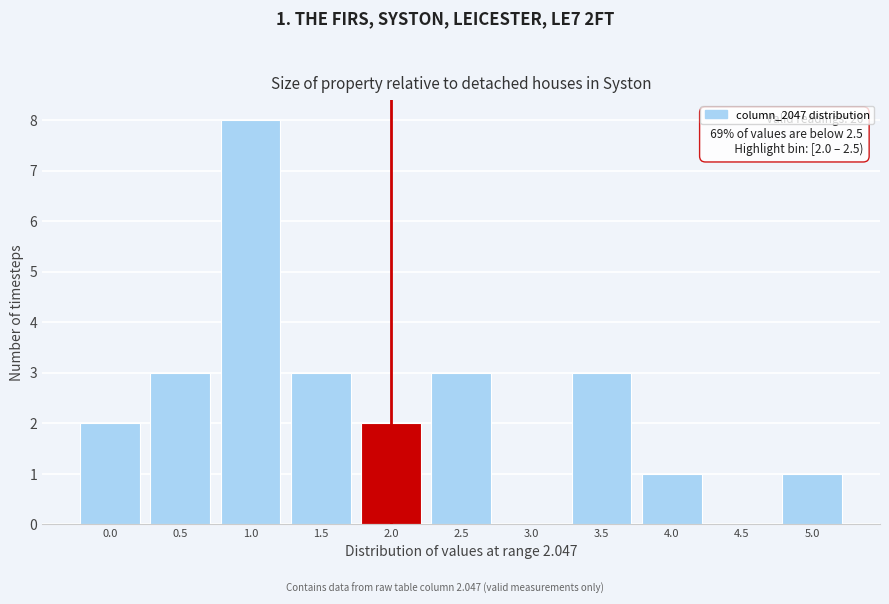

Reading left to right, list all the values displayed in this chart.

0.0=2	0.5=3	1.0=8	1.5=3	2.0=2	2.5=3	3.0=0	3.5=3	4.0=1	4.5=0	5.0=1